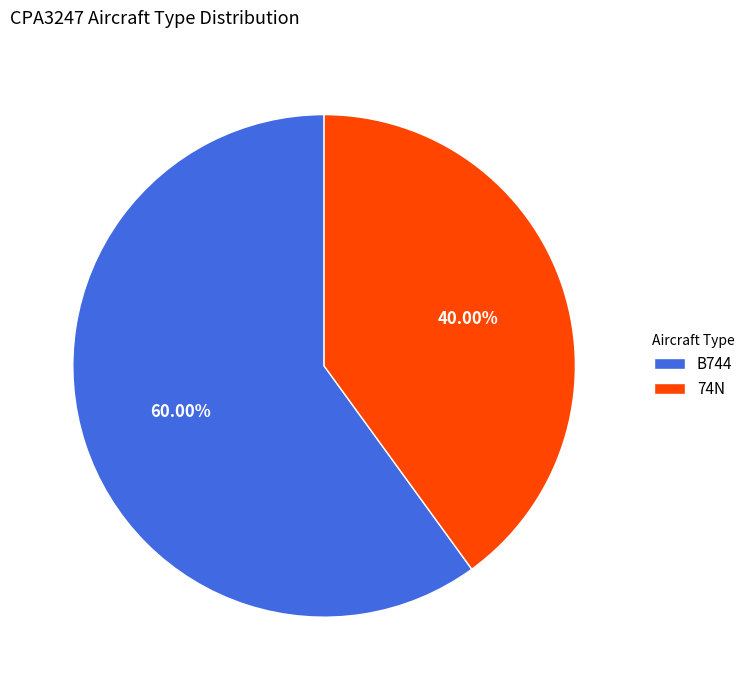

How many slices are in this pie chart?

2